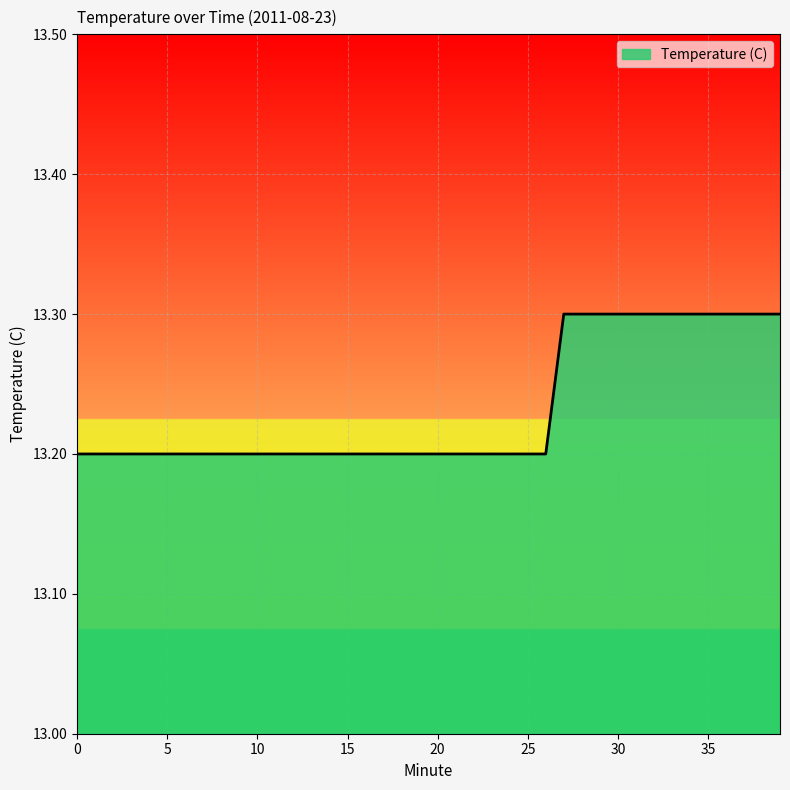

What is the smallest value displayed?

13.2